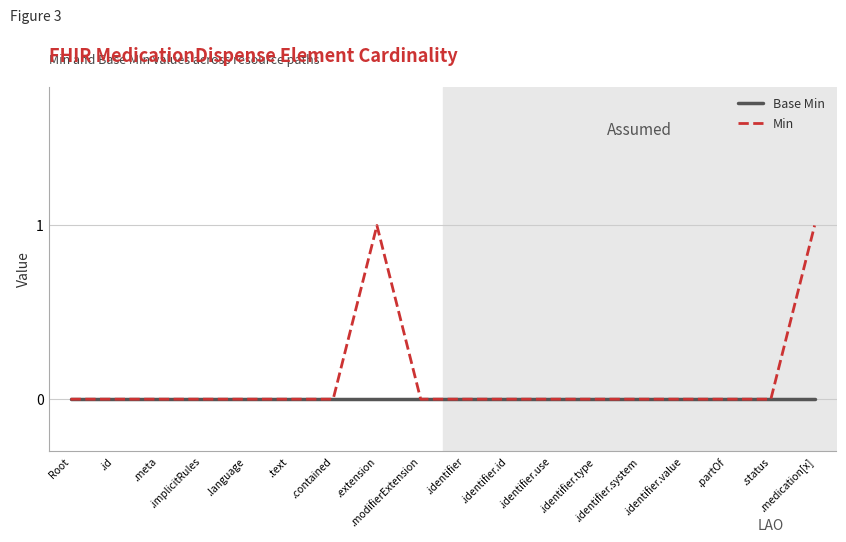

Which series has the largest total across all categories?

Min